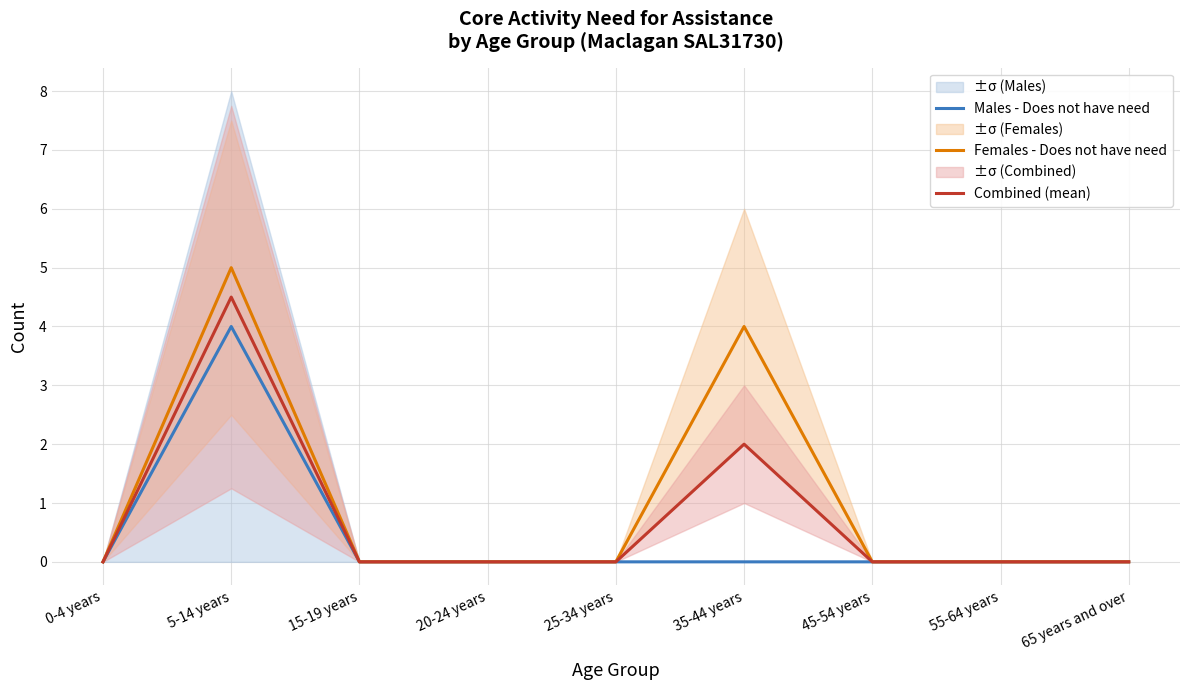

Rank the series by their maximum value, from highest to lowest.

Females - Does not have need, Combined (mean), Males - Does not have need